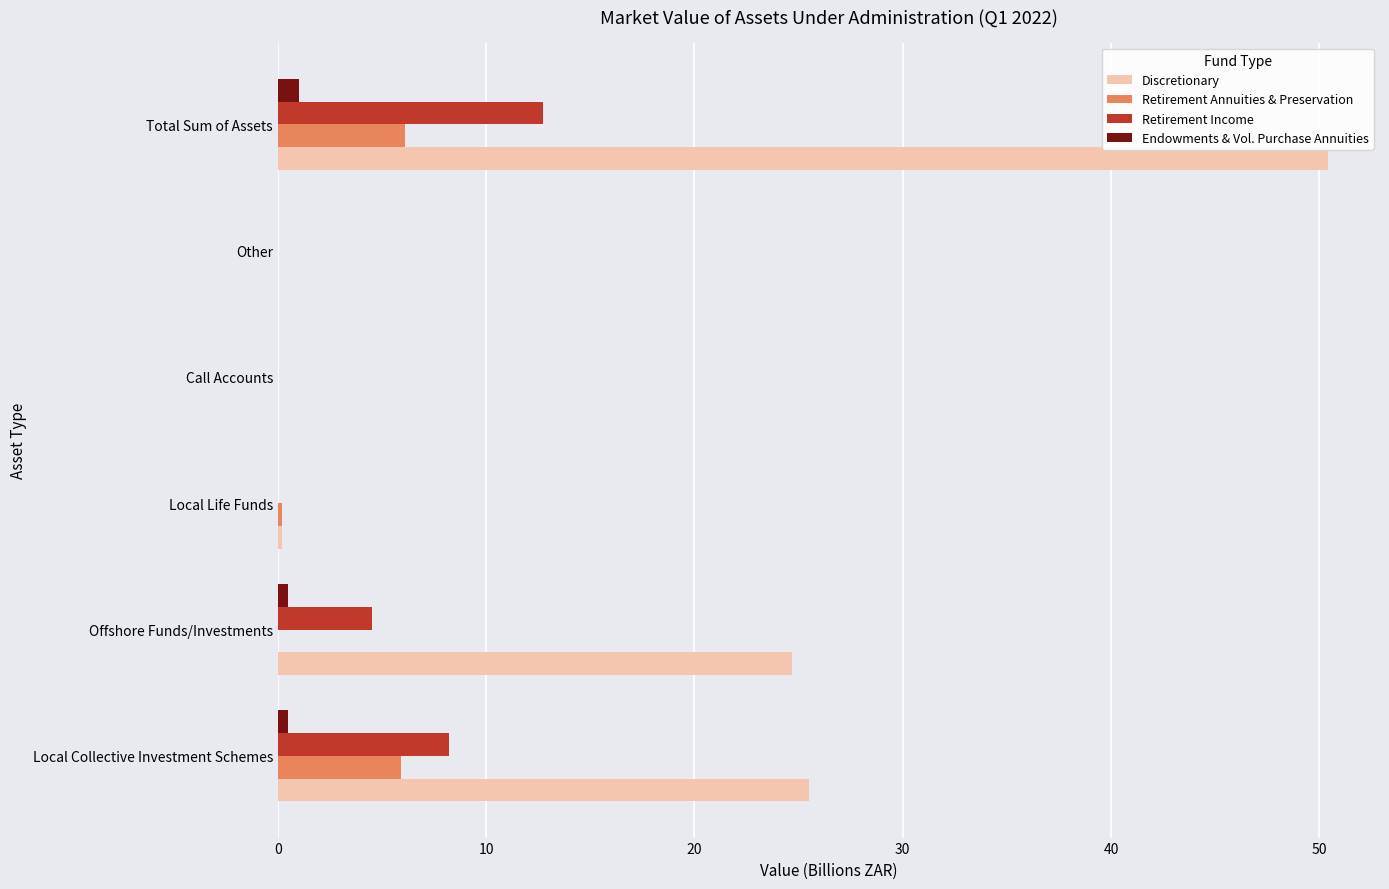

Which label corresponds to the largest value in the chart?

Total Sum of Assets